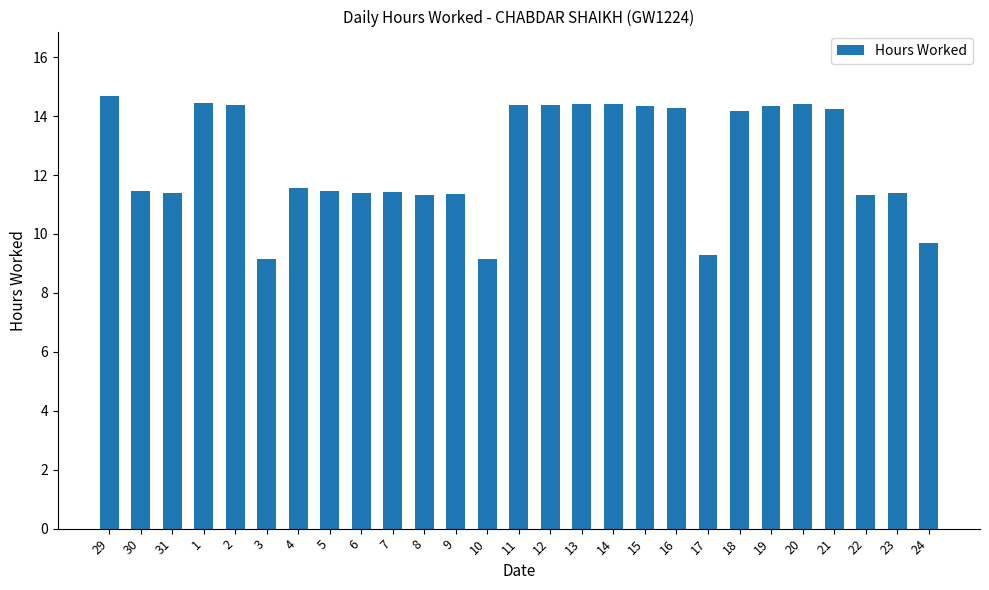

Is it true that the value at 24 is 16.6?

False